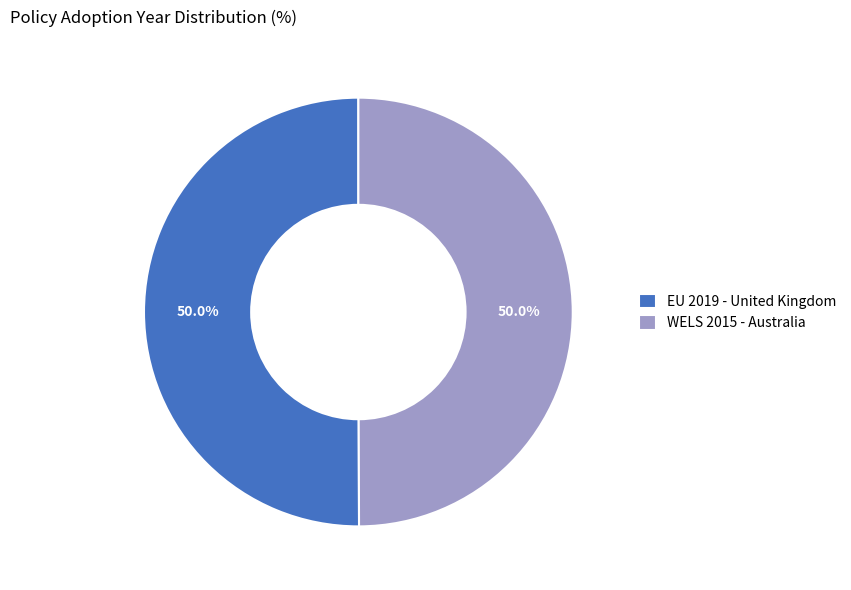

To the nearest percent, what is the average slice percentage?

50%